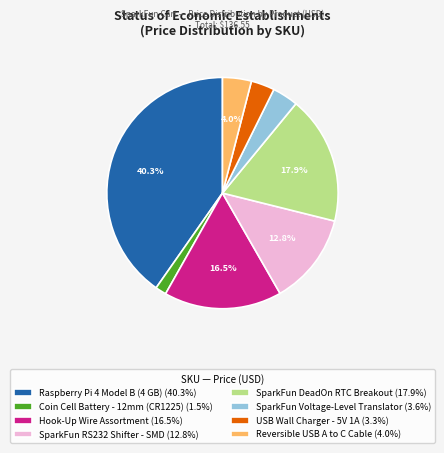

Which has a higher value, SparkFun DeadOn RTC Breakout (17.9%) or SparkFun RS232 Shifter - SMD (12.8%)?

SparkFun DeadOn RTC Breakout (17.9%)